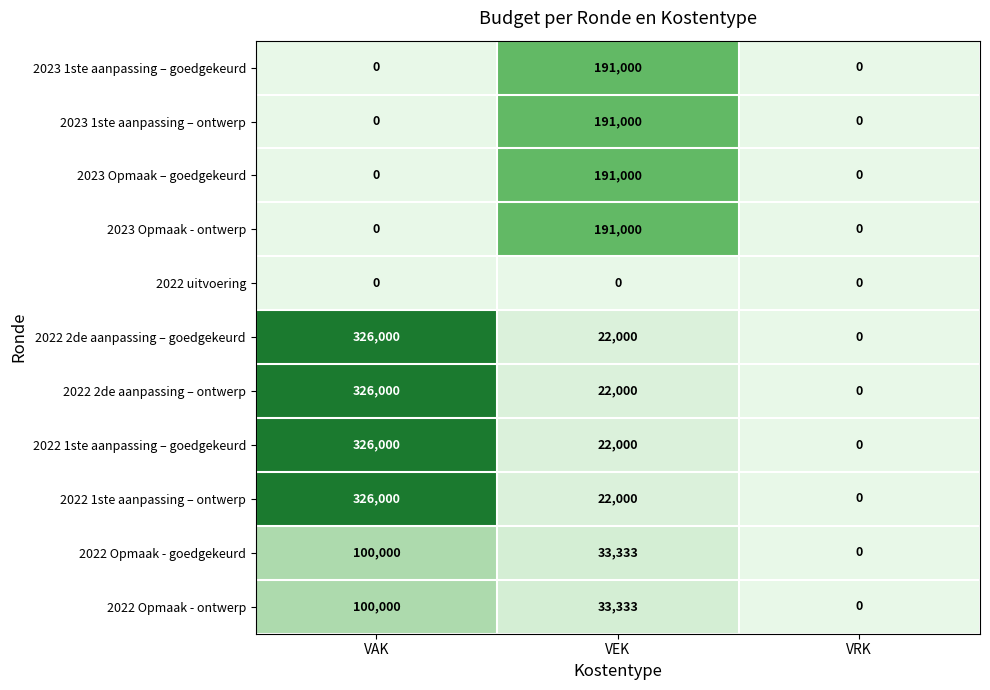

What is the difference between the highest and lowest values at VAK?

326000